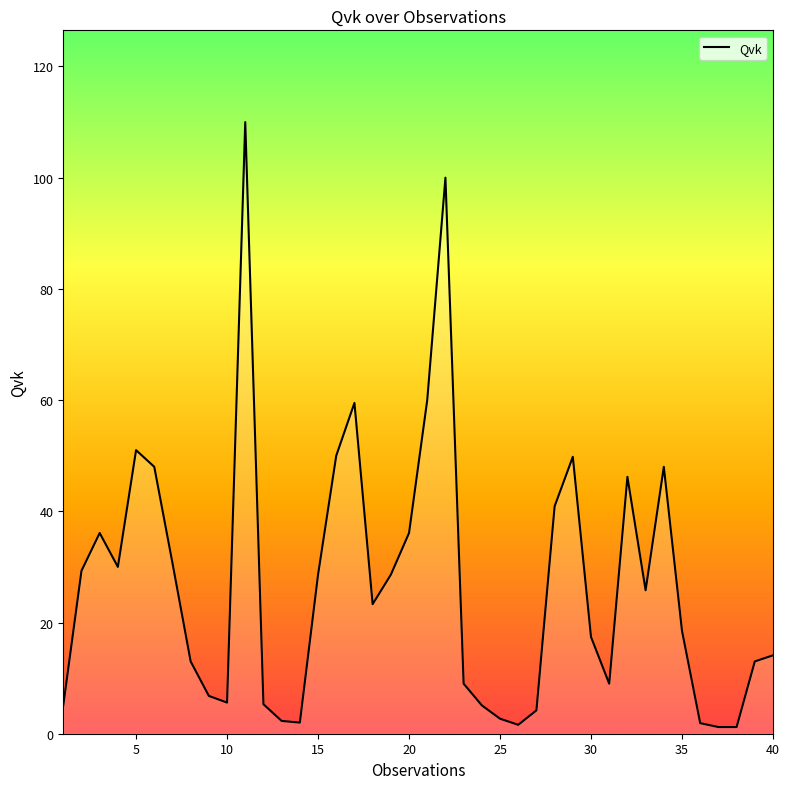

What is the sum of all values?

1070.9